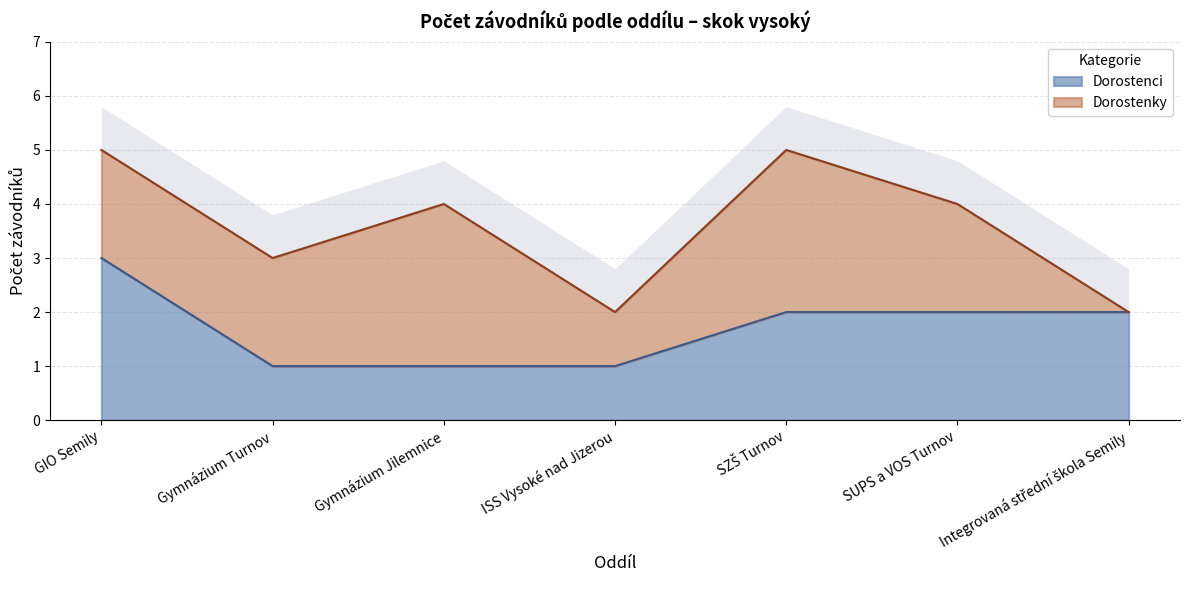

The chart shows a value of 1 at Gymnázium Turnov. True or false?

True